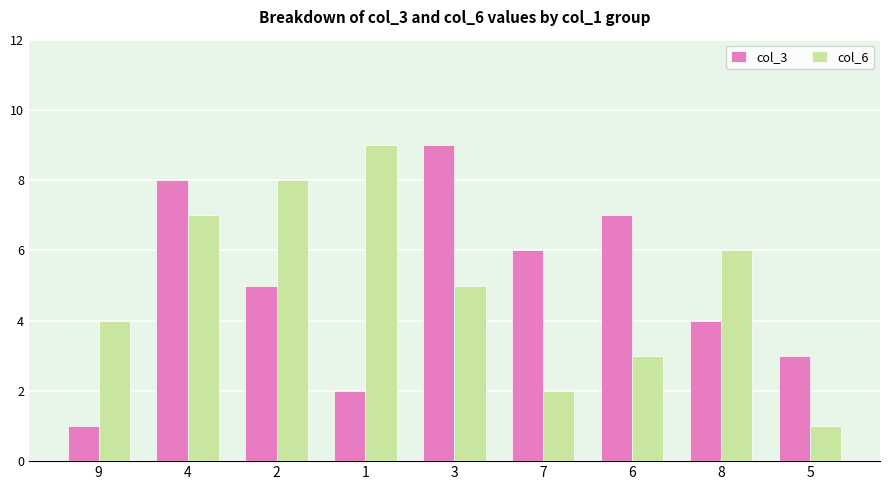

What is the lowest value of the col_6 series?

1